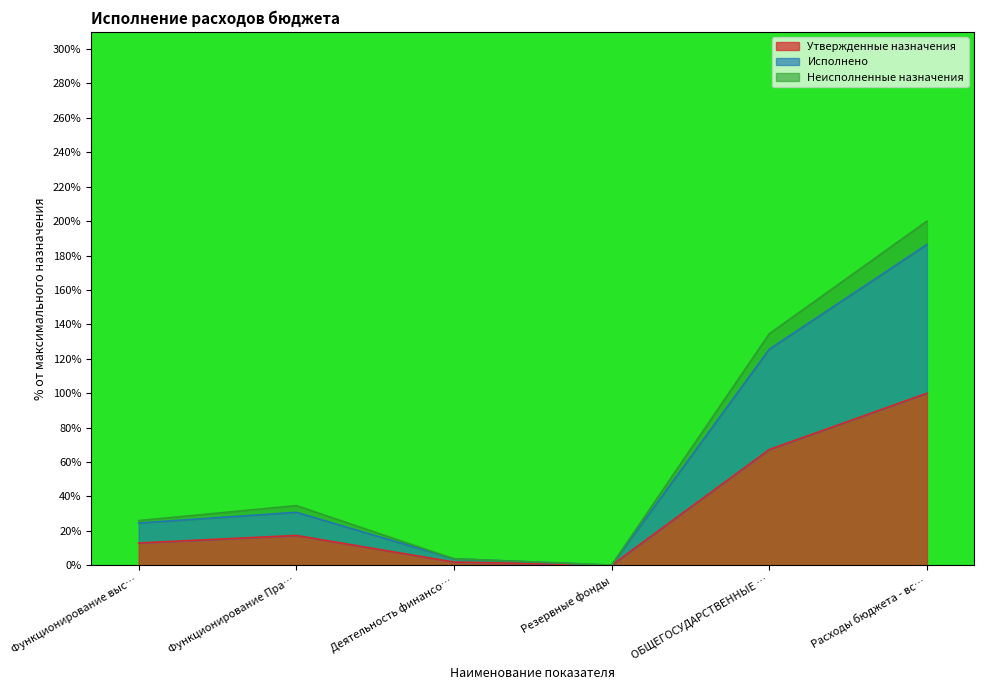

Is it true that Утвержденные назначения equals 100.0 at Расходы бюджета - вс…?

True